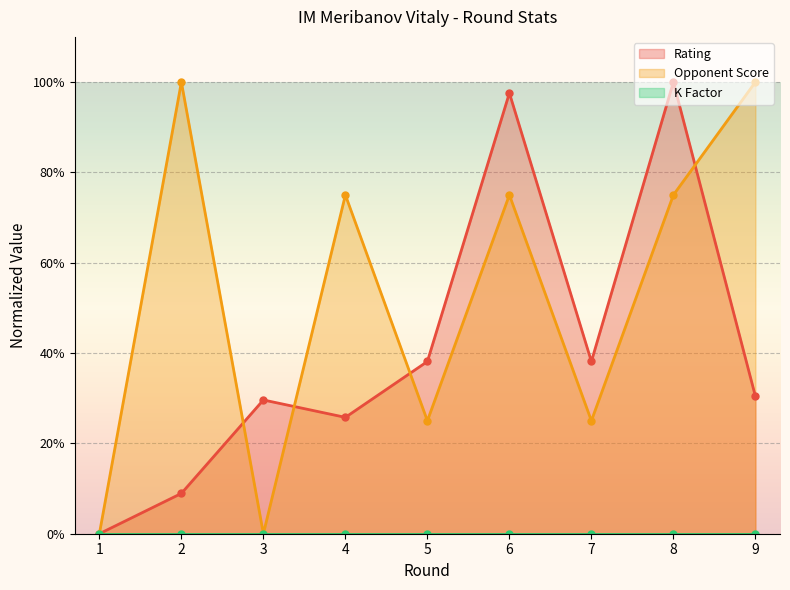

How many interior local valleys does the Rating series have?

2